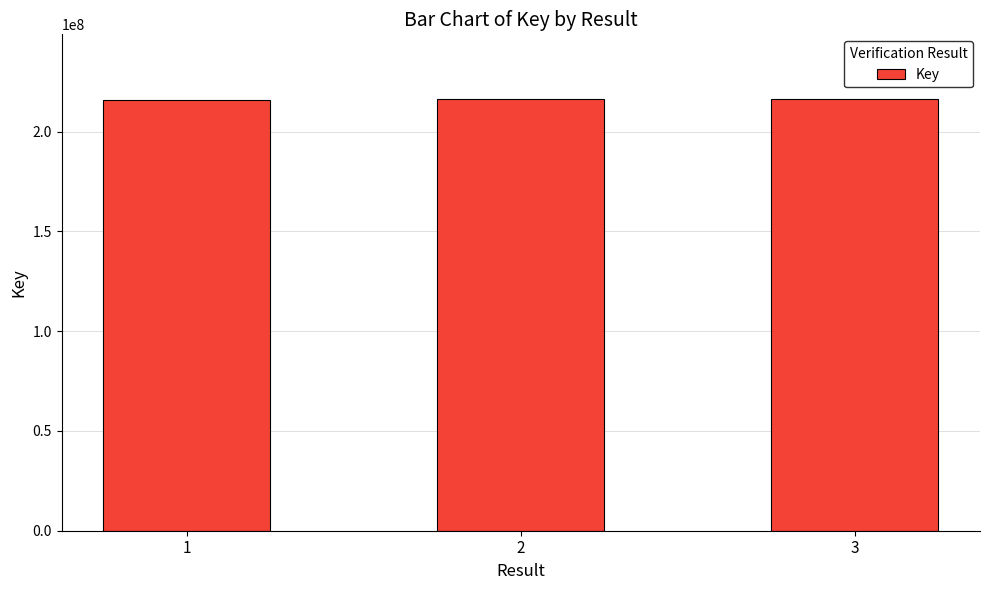

How many categories are shown in the chart?

3